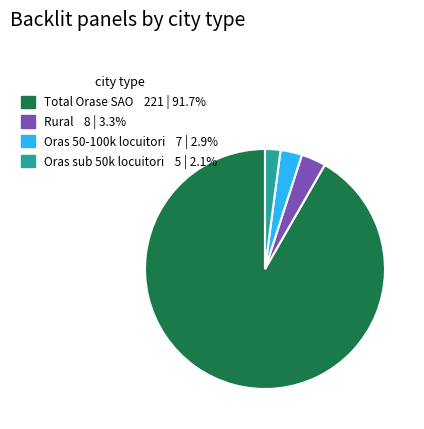

What is the largest slice in the pie chart?

Total Orase SAO